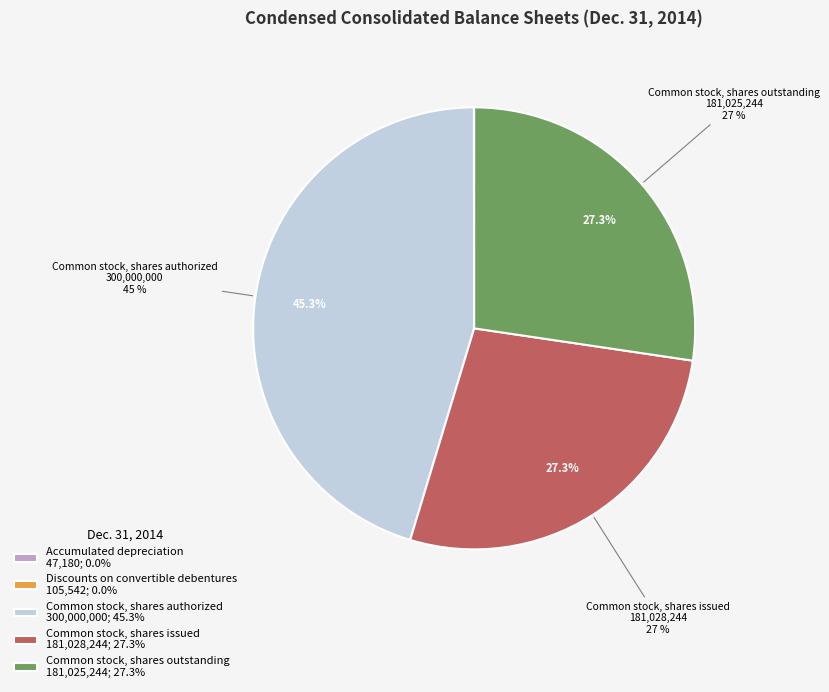

What percentage is the Common stock, shares outstanding slice, to the nearest percent?

27%